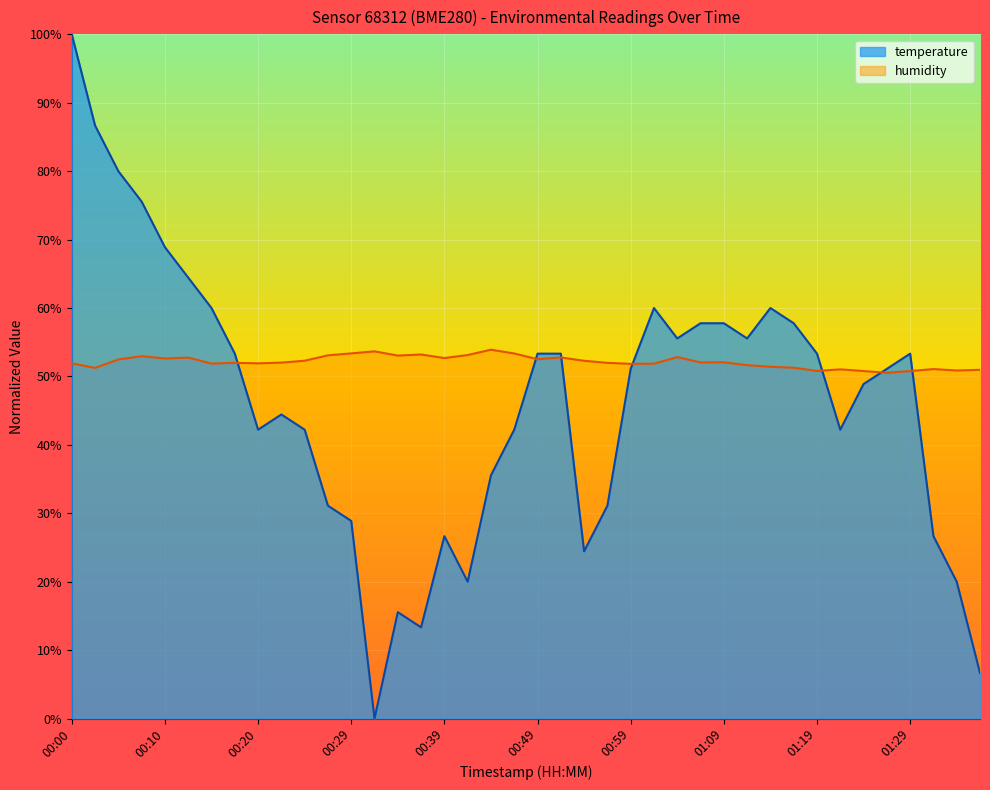

Reading left to right, list all the values displayed in this chart.

temperature: 00:00=100.0	00:02=86.7	00:05=80.0	00:07=75.6	00:10=68.9	00:12=64.4	00:15=60.0	00:17=53.3	00:20=42.2	00:22=44.4	00:24=42.2	00:27=31.1	00:29=28.9	00:32=0.0	00:34=15.6	00:37=13.3	00:39=26.7	00:42=20.0	00:44=35.6	00:47=42.2	00:49=53.3	00:52=53.3	00:54=24.4	00:57=31.1	00:59=51.1	01:01=60.0	01:04=55.6	01:06=57.8	01:09=57.8	01:11=55.6	01:14=60.0	01:16=57.8	01:19=53.3	01:21=42.2	01:24=48.9	01:26=51.1	01:29=53.3	01:31=26.7	01:34=20.0	01:36=6.7
humidity: 00:00=51.9	00:02=51.2	00:05=52.5	00:07=53.0	00:10=52.6	00:12=52.8	00:15=51.9	00:17=52.0	00:20=51.9	00:22=52.0	00:24=52.3	00:27=53.1	00:29=53.4	00:32=53.7	00:34=53.0	00:37=53.2	00:39=52.7	00:42=53.1	00:44=53.9	00:47=53.4	00:49=52.5	00:52=52.8	00:54=52.3	00:57=52.0	00:59=51.8	01:01=51.9	01:04=52.8	01:06=52.0	01:09=52.1	01:11=51.6	01:14=51.4	01:16=51.3	01:19=50.8	01:21=51.0	01:24=50.8	01:26=50.5	01:29=50.8	01:31=51.1	01:34=50.9	01:36=51.0